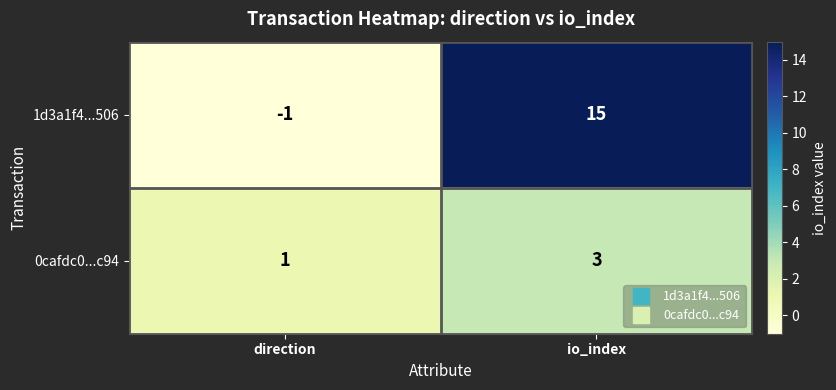

What is the smallest value displayed?

-1